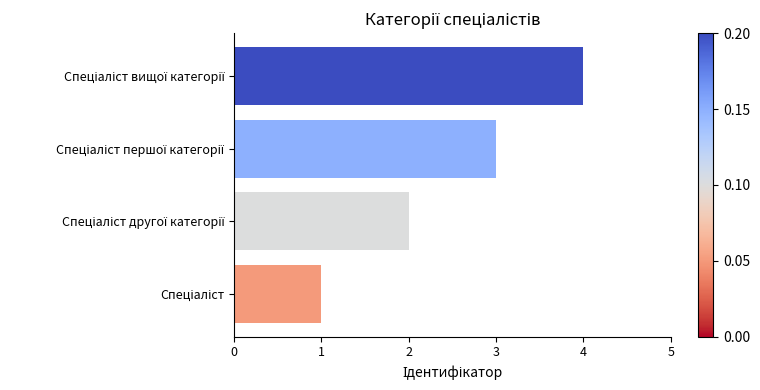

What is the sum of all values?

10